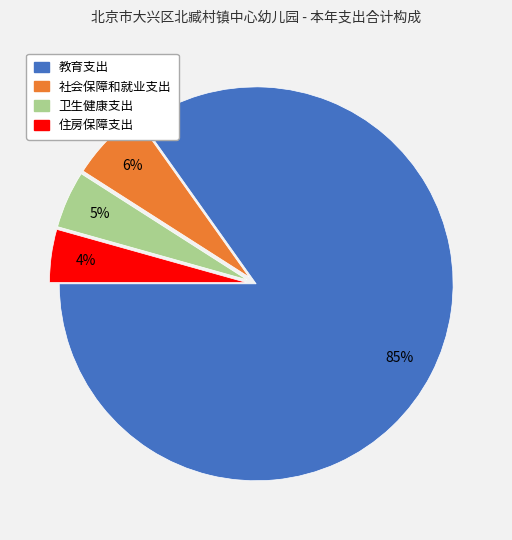

Which has a higher value, 教育支出 or 社会保障和就业支出?

教育支出